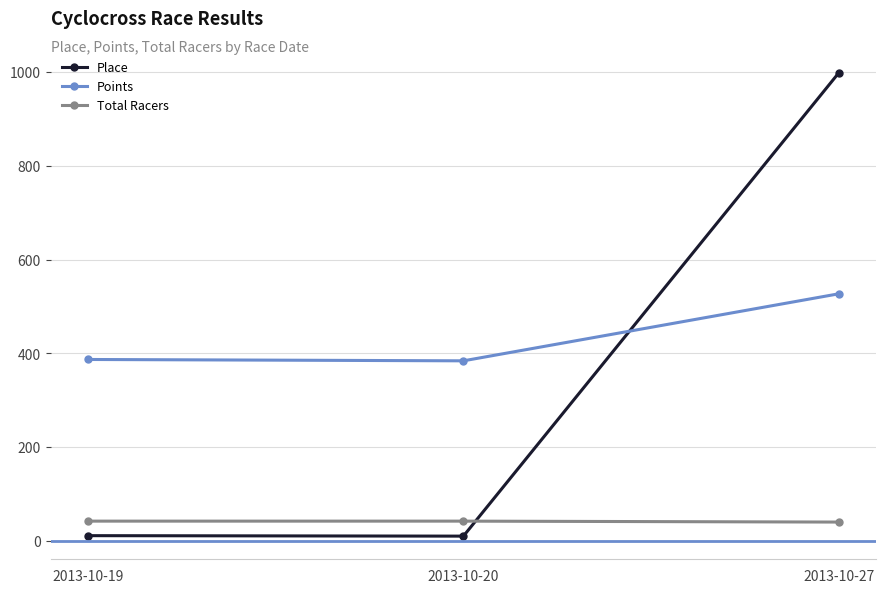

How many lines are shown in the chart?

3